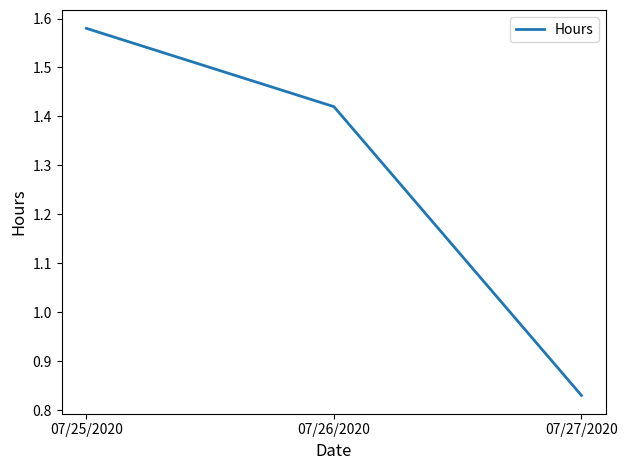

True or false: the data shows 2.5 at 07/25/2020.

False